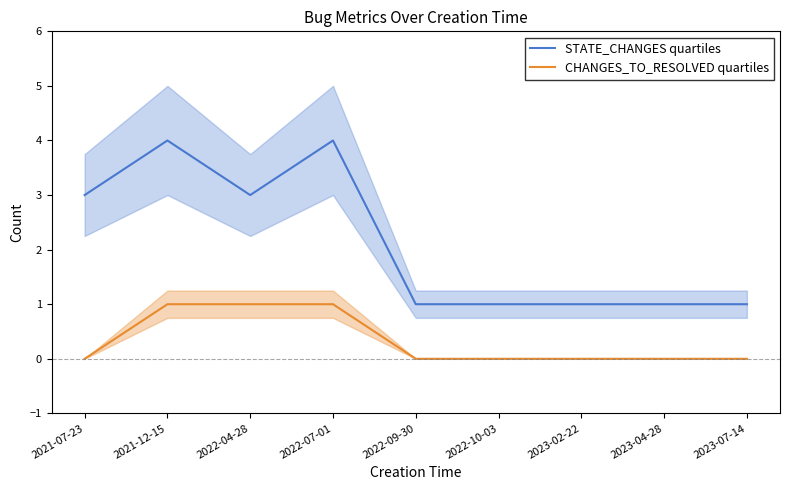

How many categories are shown in the chart?

9